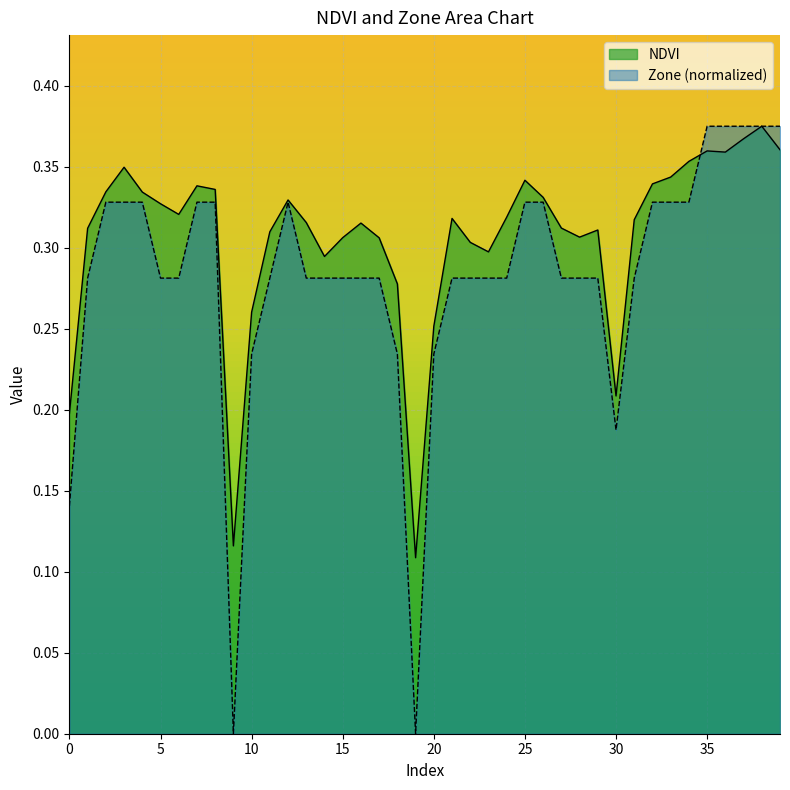

Between 8 and 38, which is larger?

38